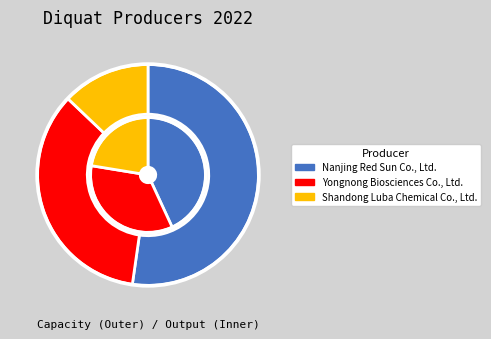

What portion of the pie excludes Yongnong Biosciences Co., Ltd.?

65.2%